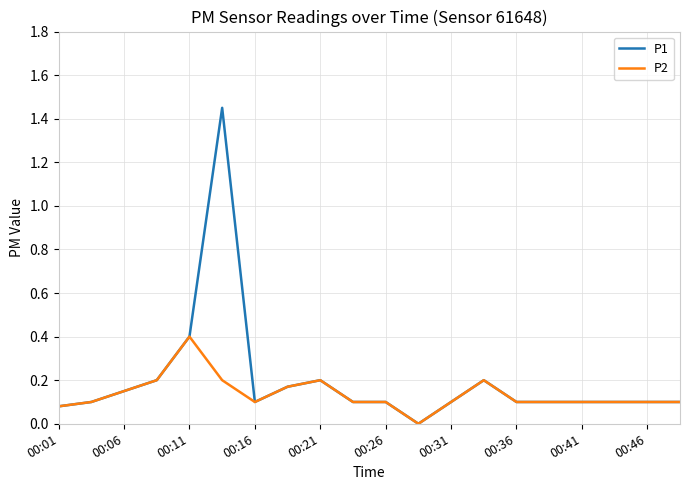

List the series in order of their peak value, highest first.

P1, P2